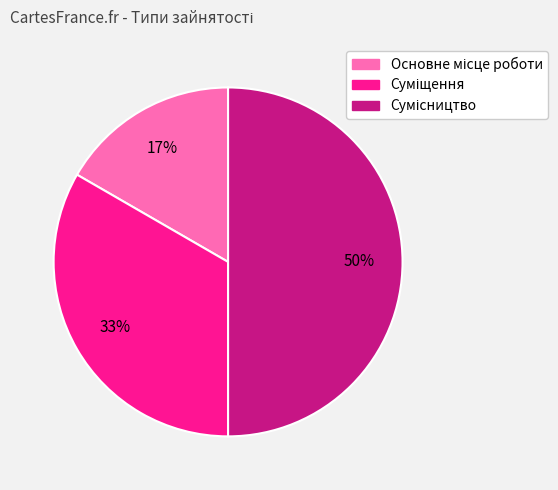

To the nearest percent, what is the average slice percentage?

33%